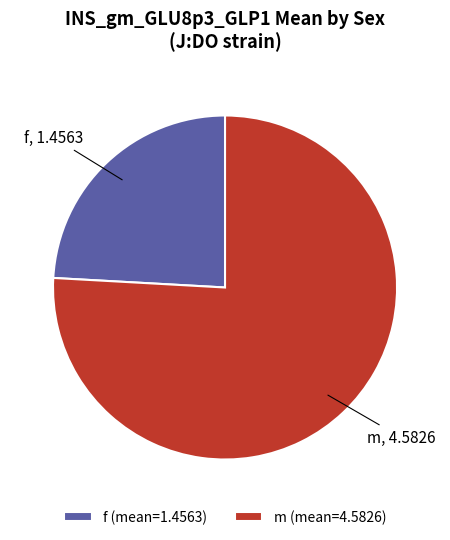

Which slice is the largest?

m